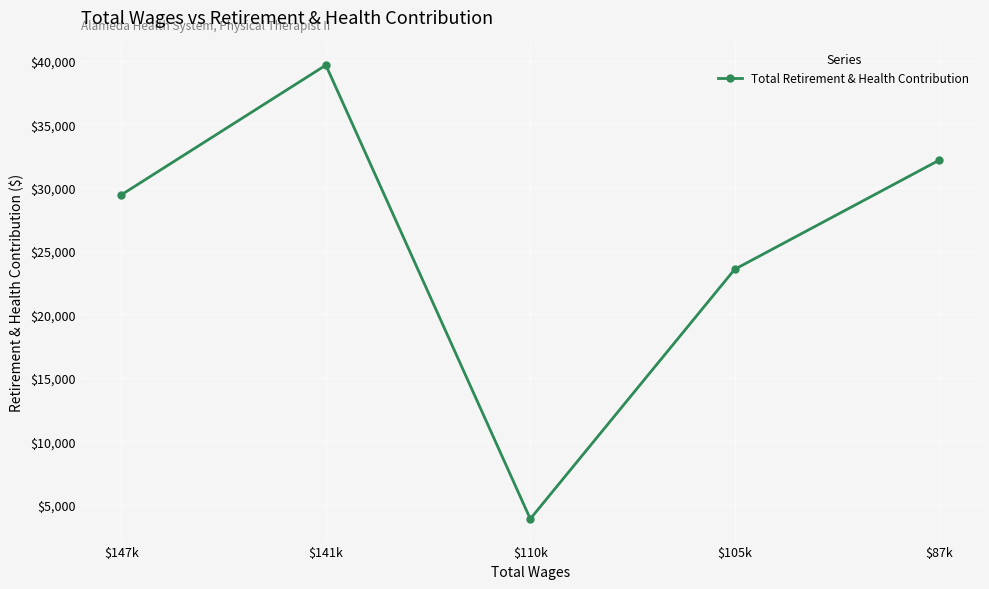

The chart shows a value of 39659 at $141k. True or false?

True